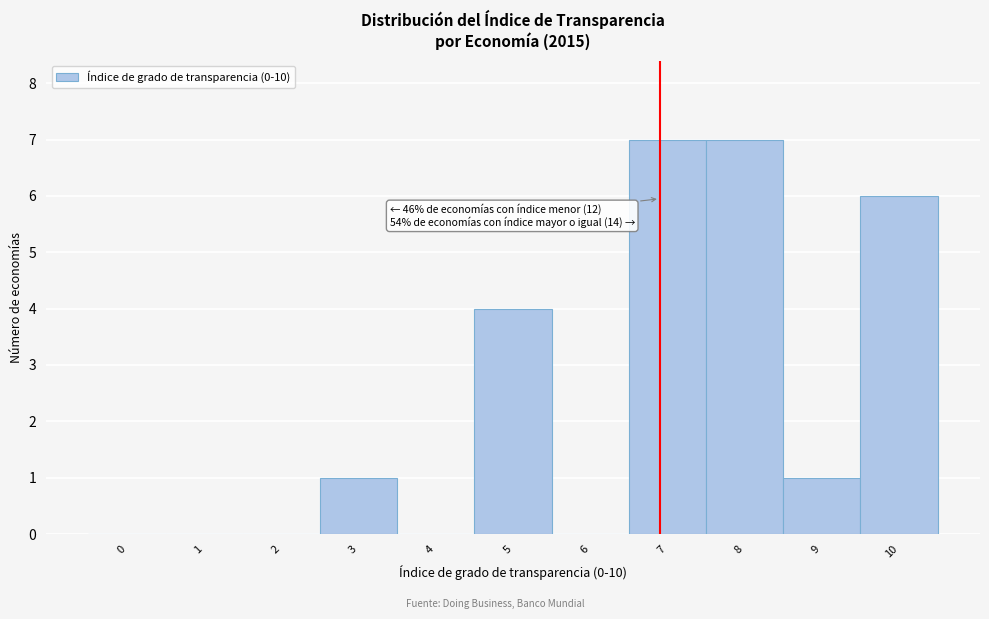

Reading left to right, list all the values displayed in this chart.

0=0	1=0	2=0	3=1	4=0	5=4	6=0	7=7	8=7	9=1	10=6